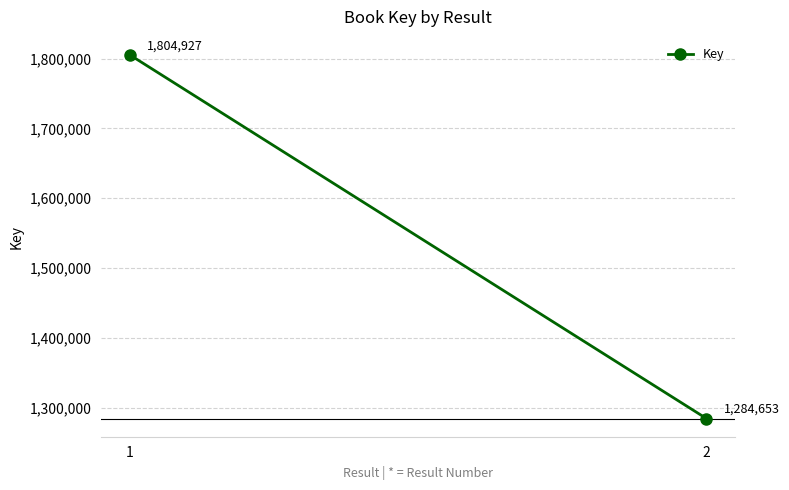

How many lines are shown in the chart?

1